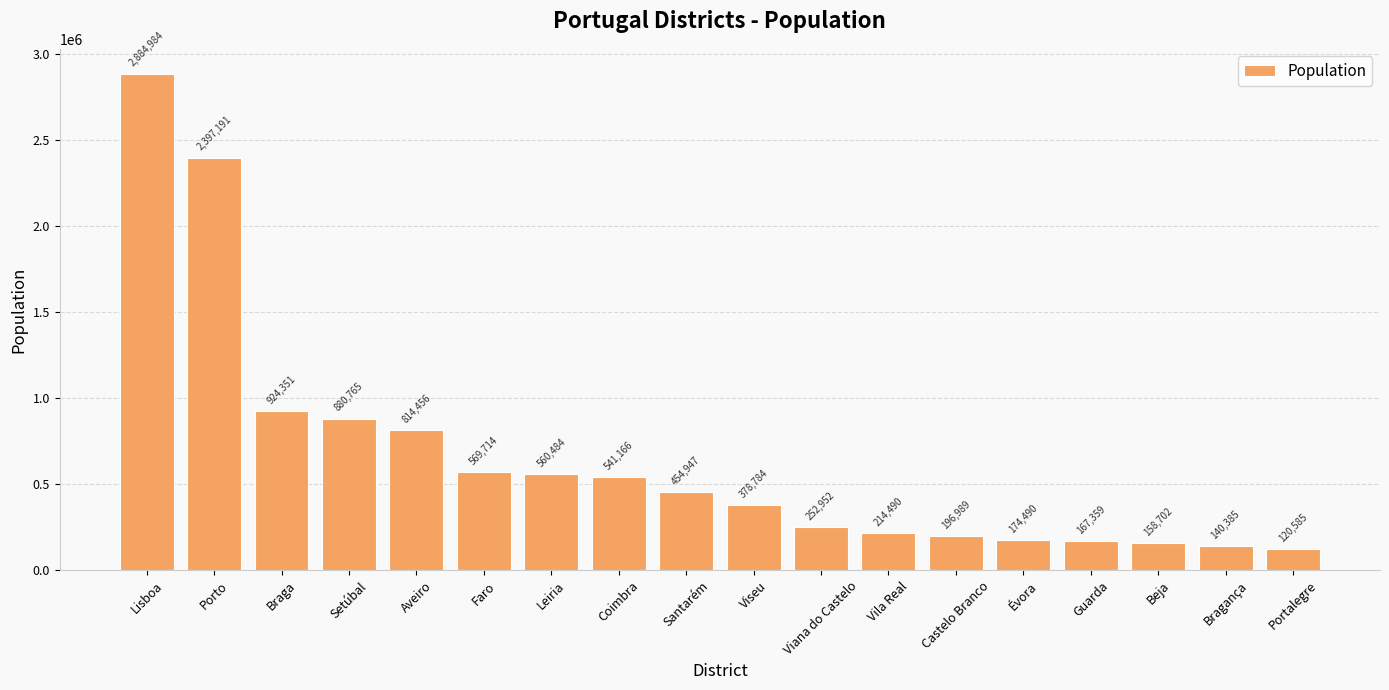

What is the label of the 18th bar from the left?

Portalegre